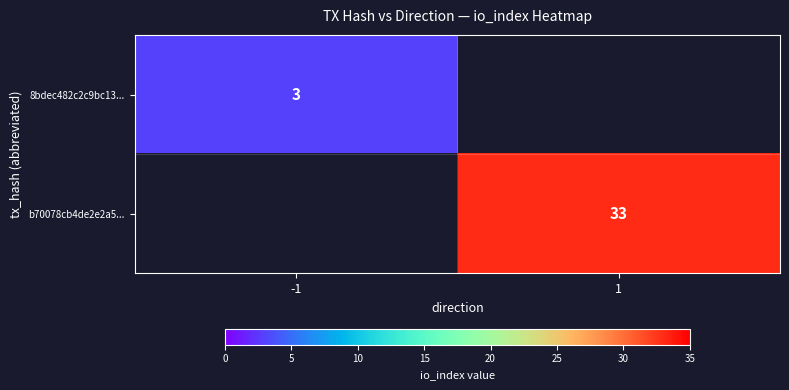

True or false: b70078cb4de2e2a5... has a value of 58 at 1.

False